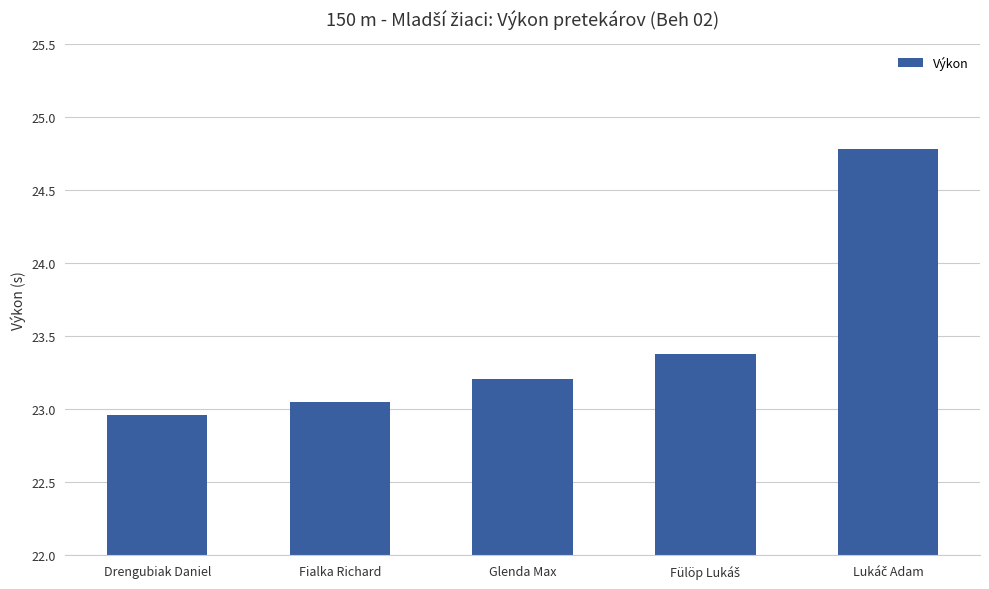

What position from the right is Glenda Max?

3